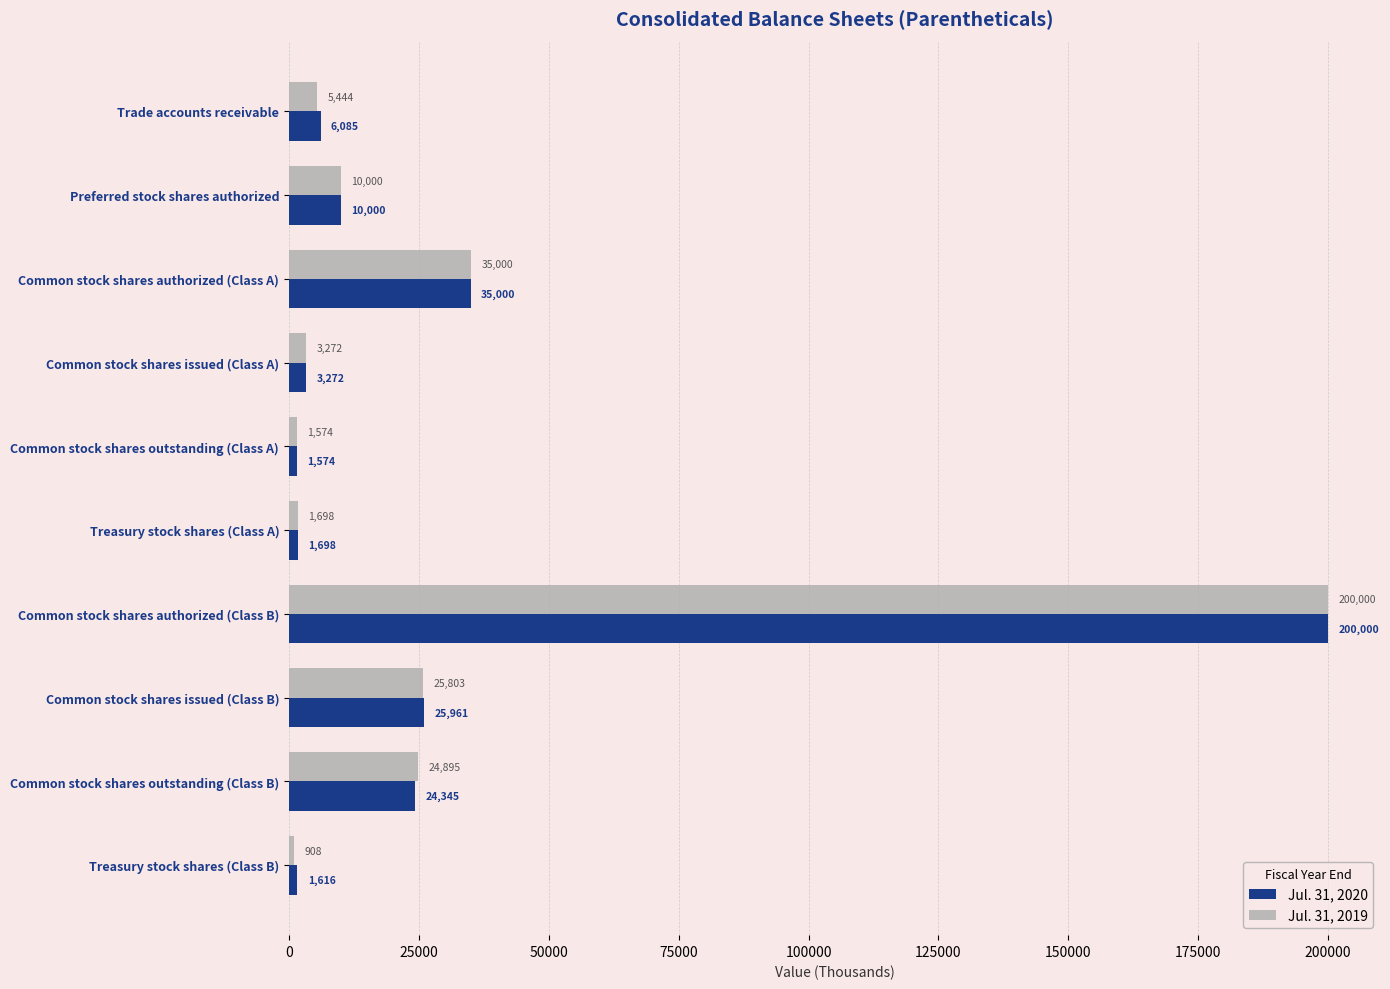

True or false: Jul. 31, 2019 has a value of 24895 at Common stock shares outstanding (Class B).

True